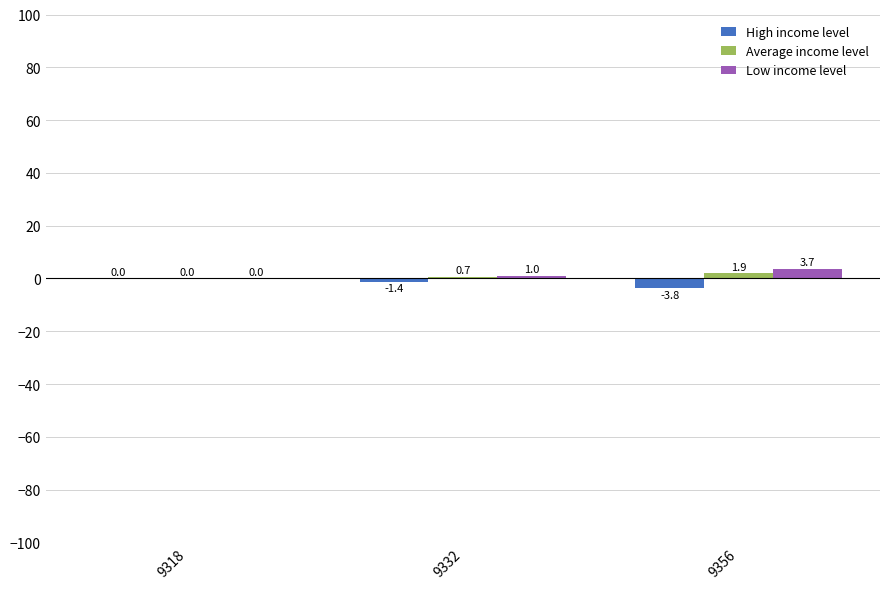

Is it true that Low income level equals 3.7 at 9356?

True